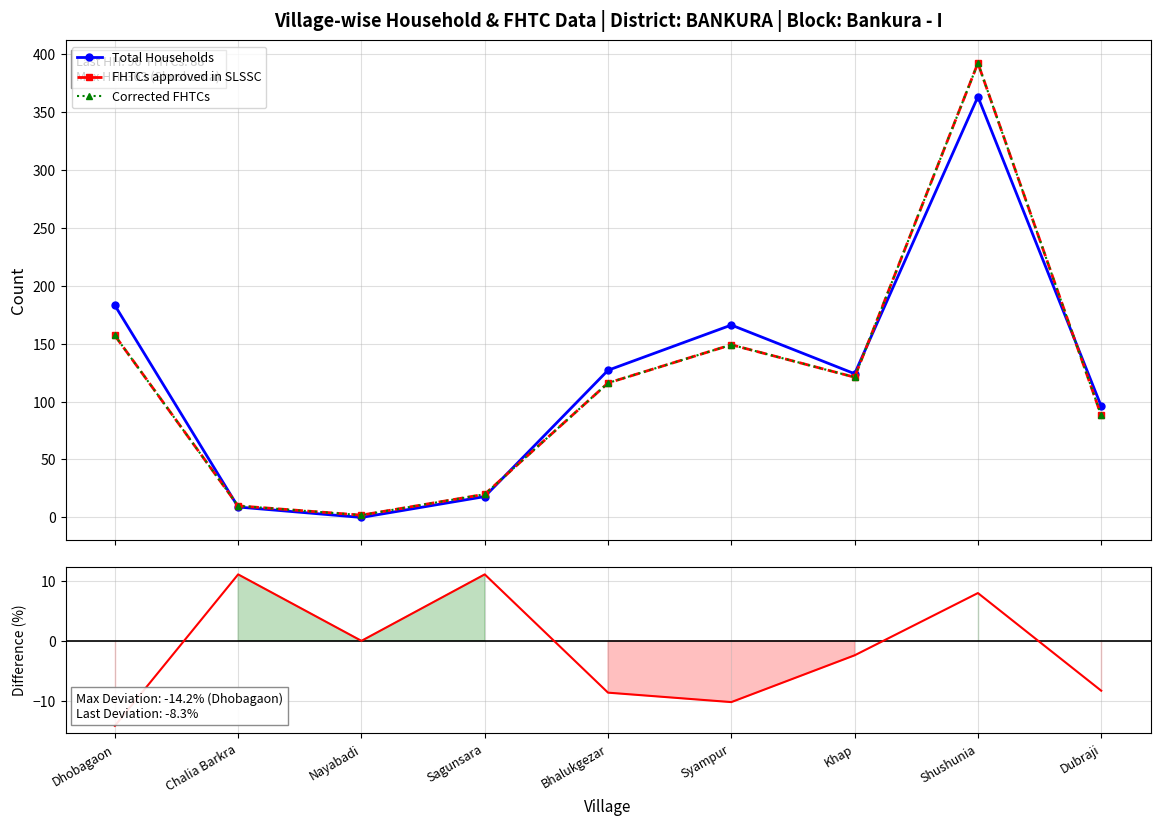

Is it true that FHTCs approved in SLSSC equals 64.2 at Khap?

False